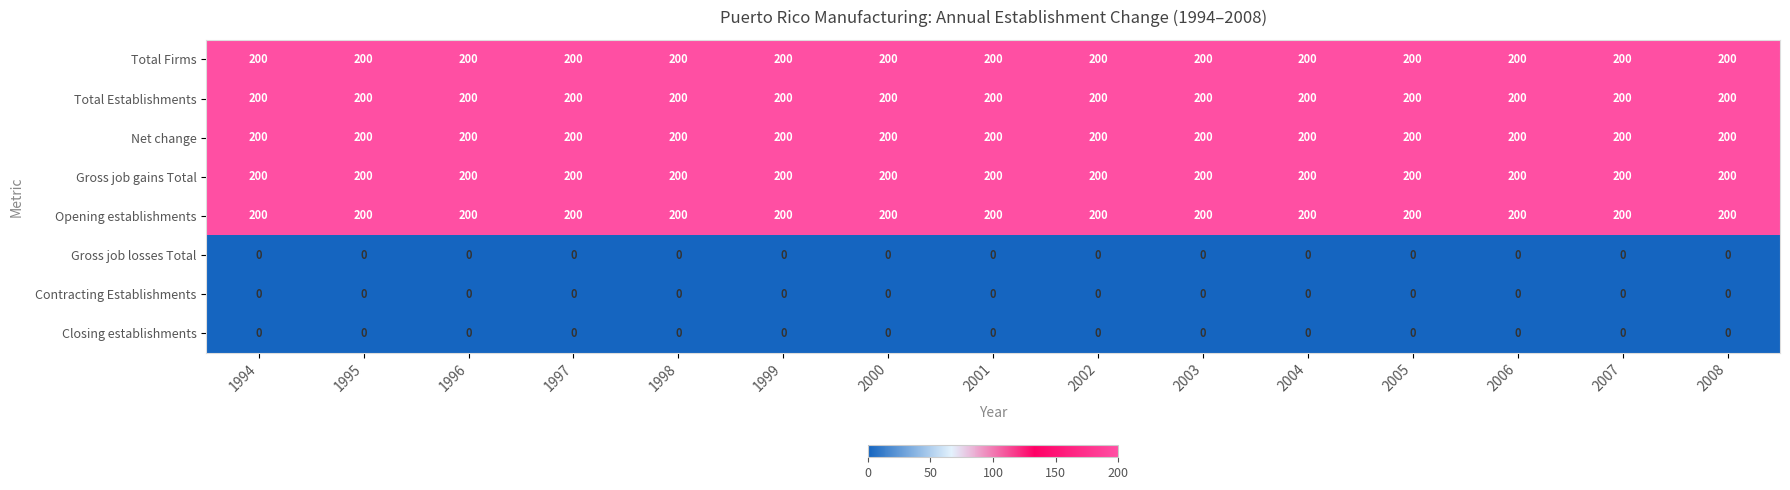

What is the spread (max minus min) of values at 1996?

200